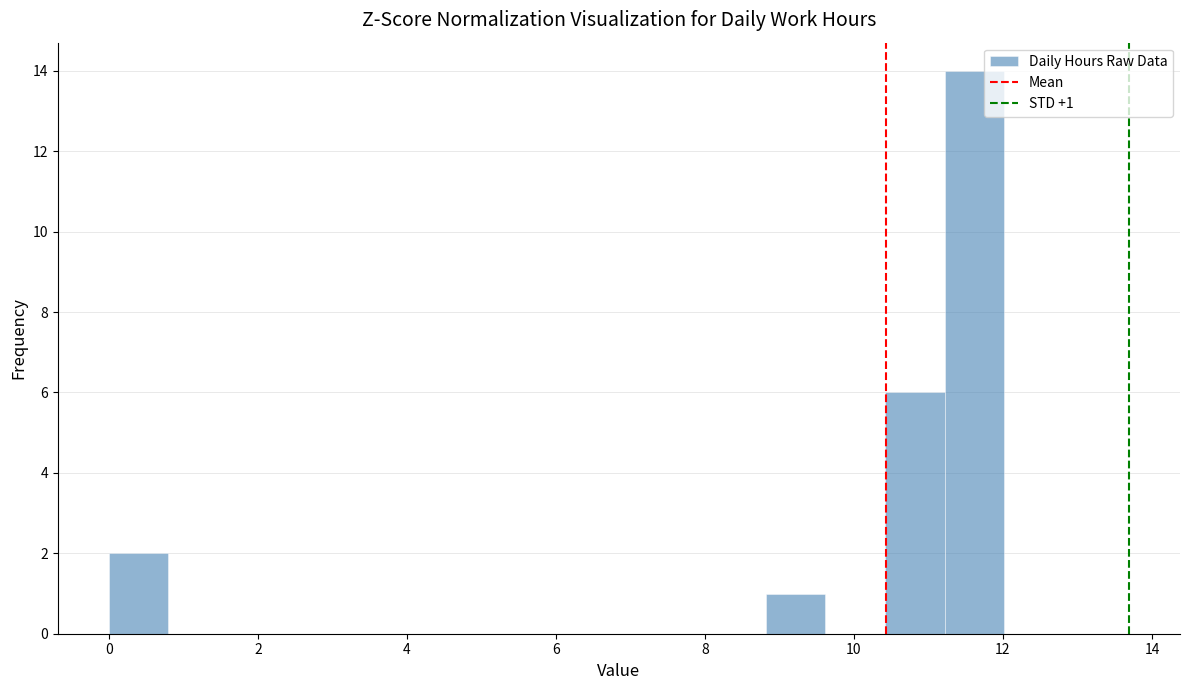

Over which range of the x-axis is the bar tallest?

11.2 to 12.0